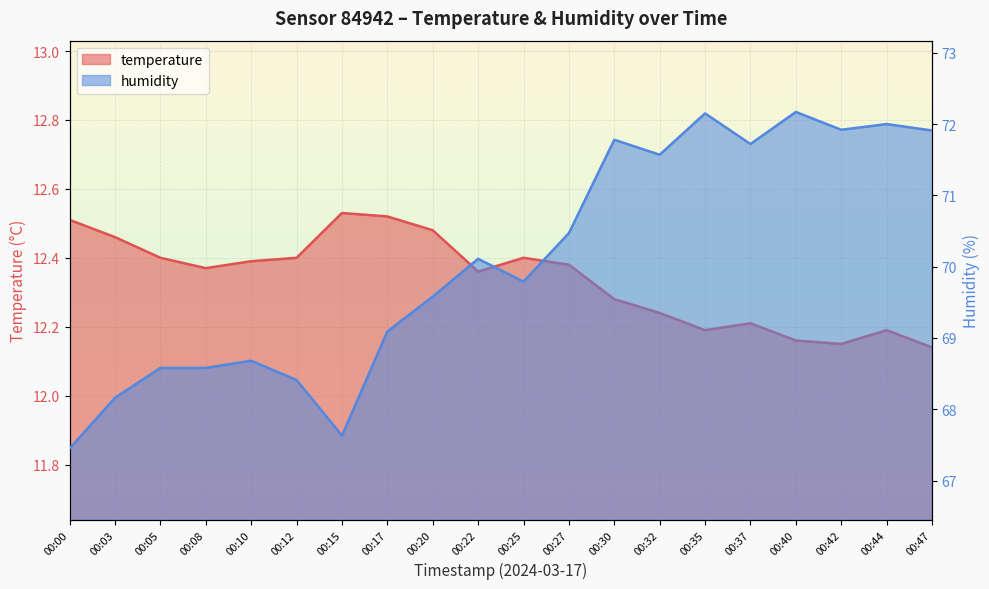

List the series in order of their peak value, highest first.

humidity, temperature